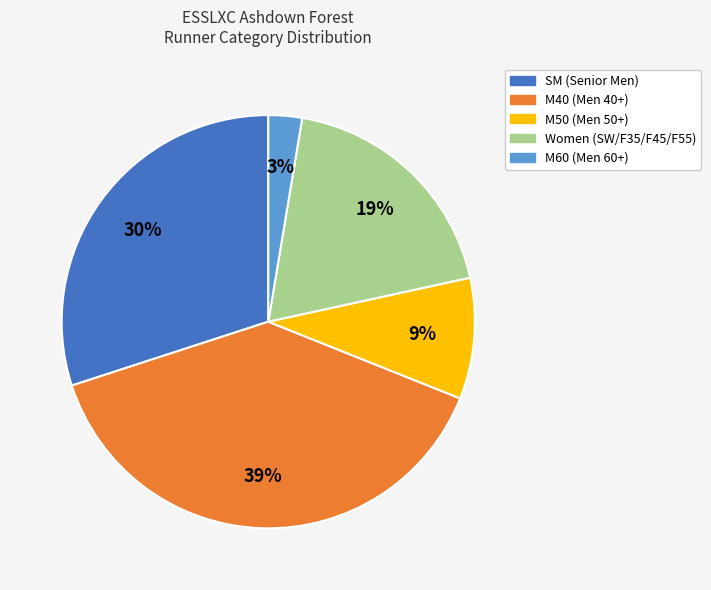

Is there any slice that represents more than half of the pie?

No